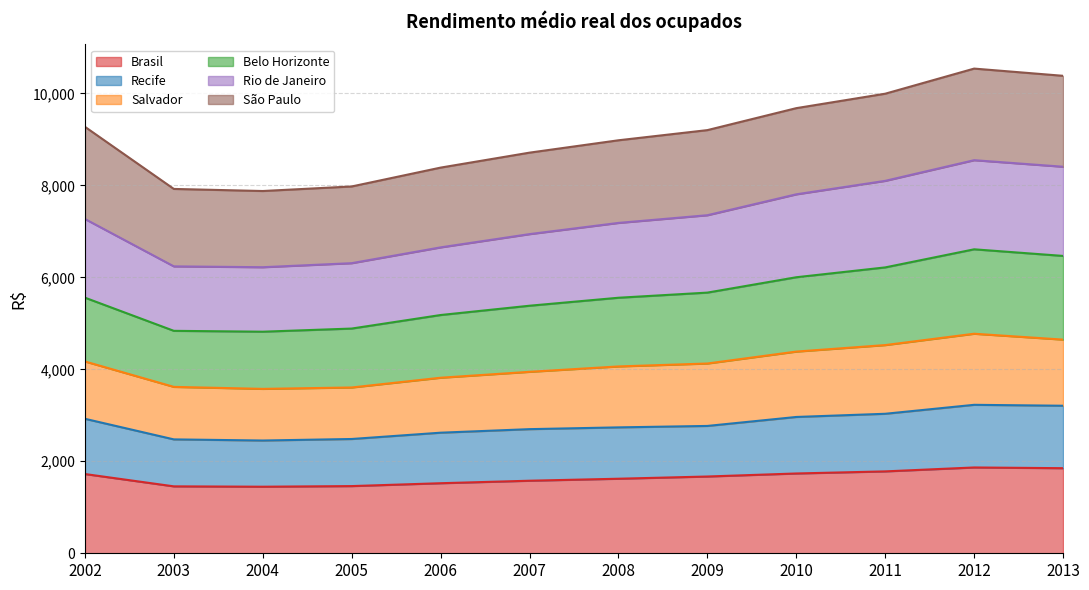

How many interior local valleys does the Brasil series have?

1